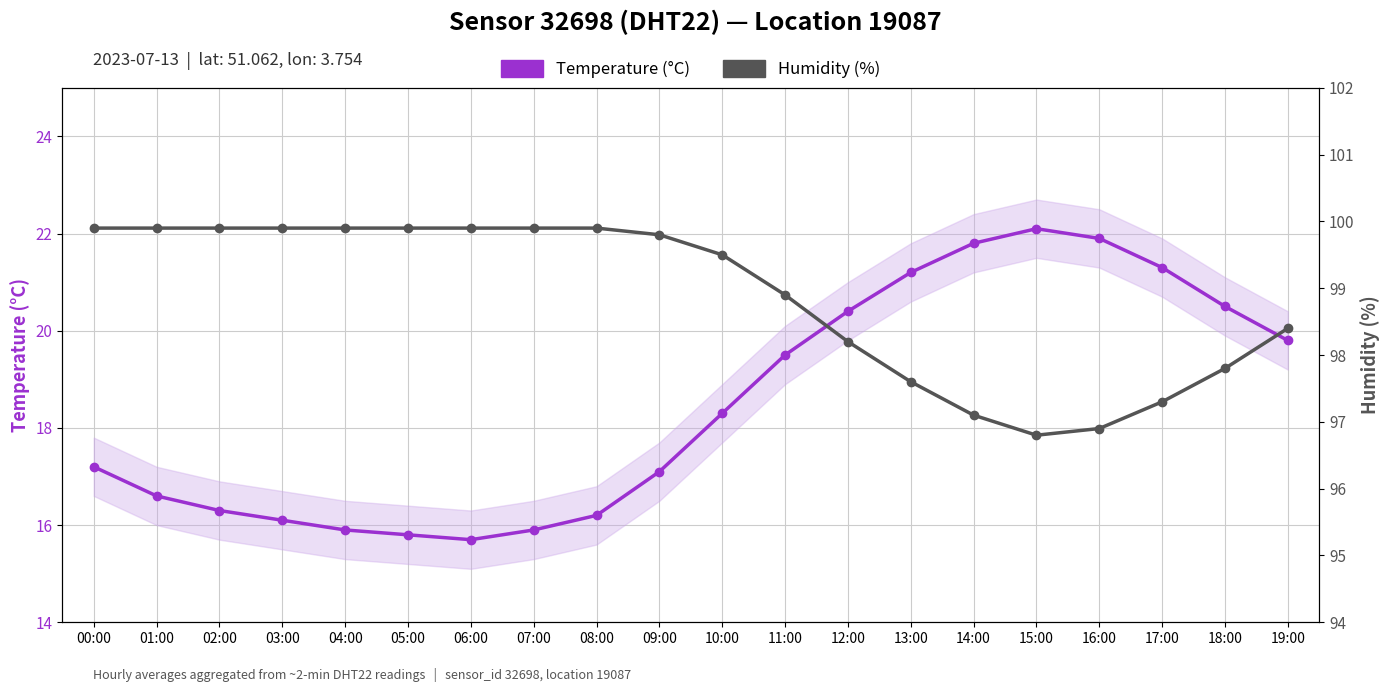

True or false: Temperature (°C) and Humidity (%) cross at least once.

False